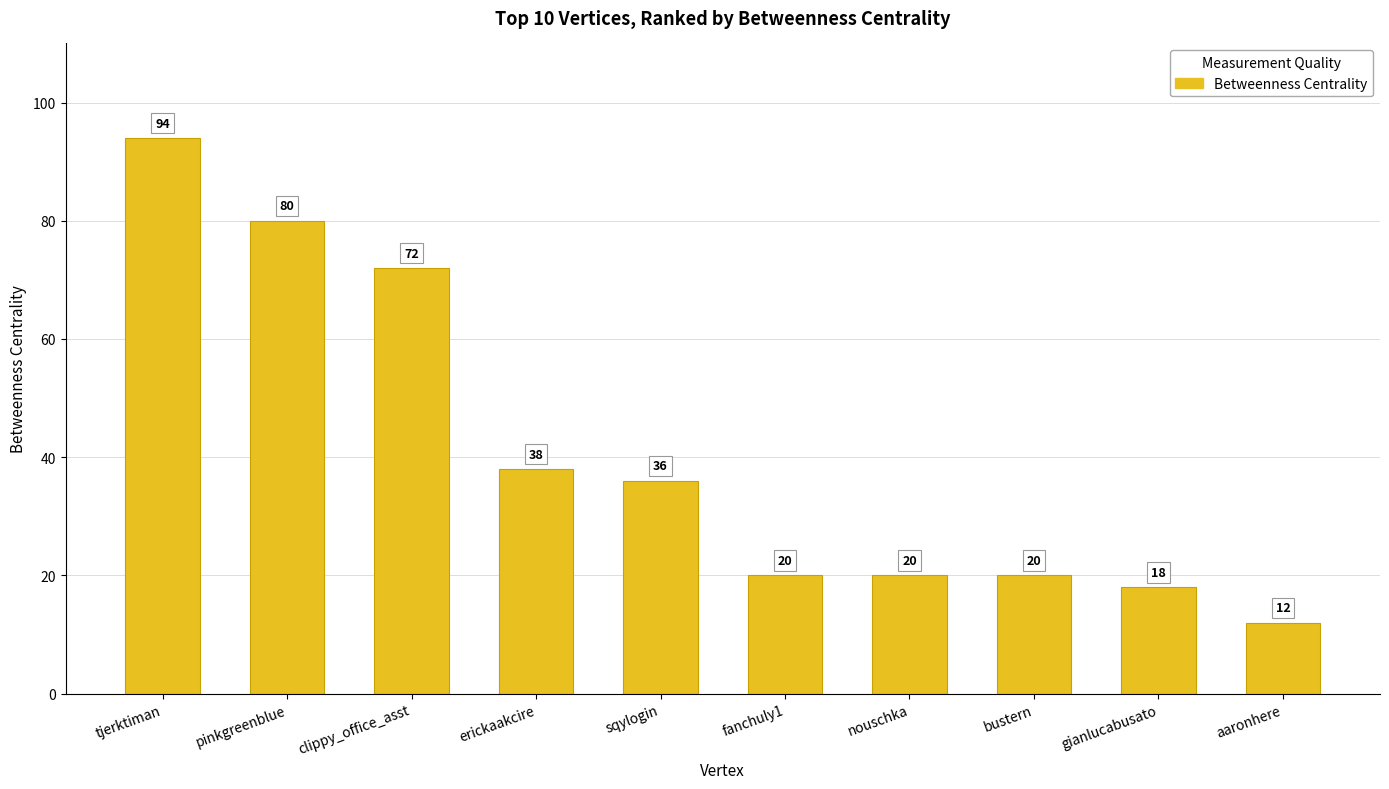

The chart shows a value of 17 at erickaakcire. True or false?

False